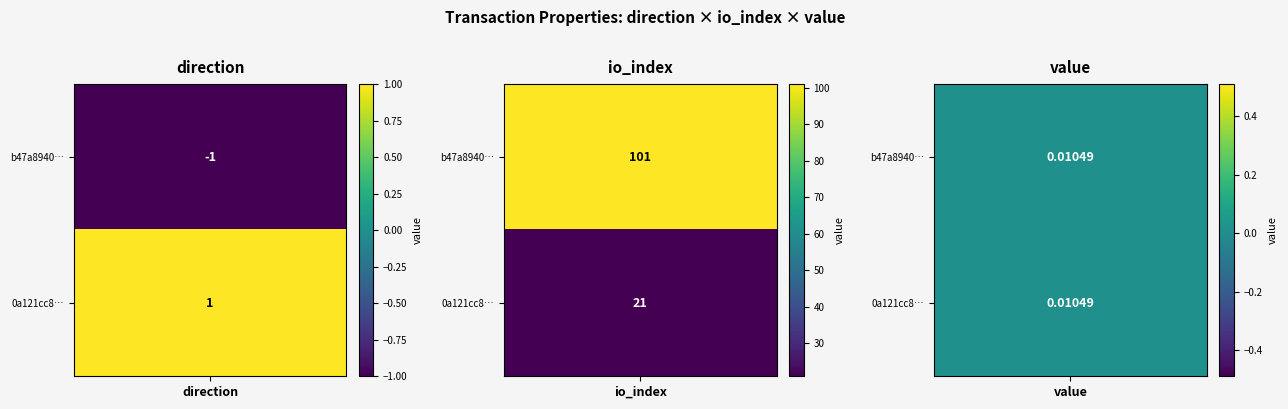

The 0a121cc86a222f89d582c68571f8b25837123f3 series shows 0 at 0. True or false?

False